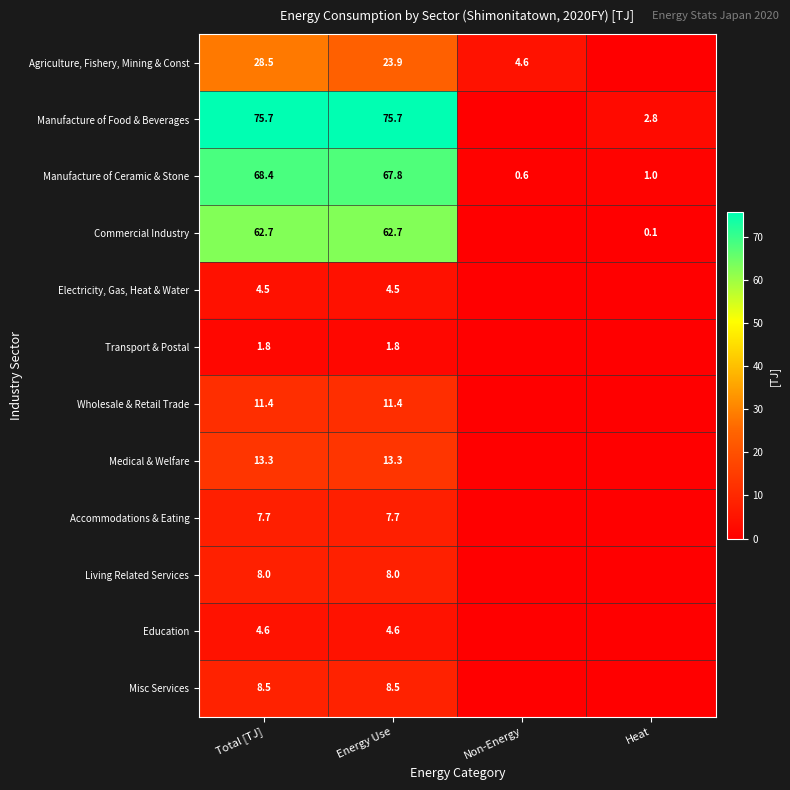

The value of Medical & Welfare at Total [TJ] is 13.3. True or false?

True